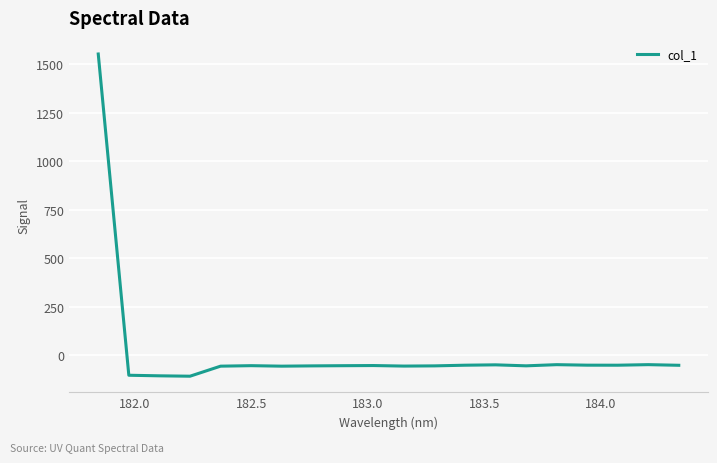

What is the greatest value displayed?

1553.7